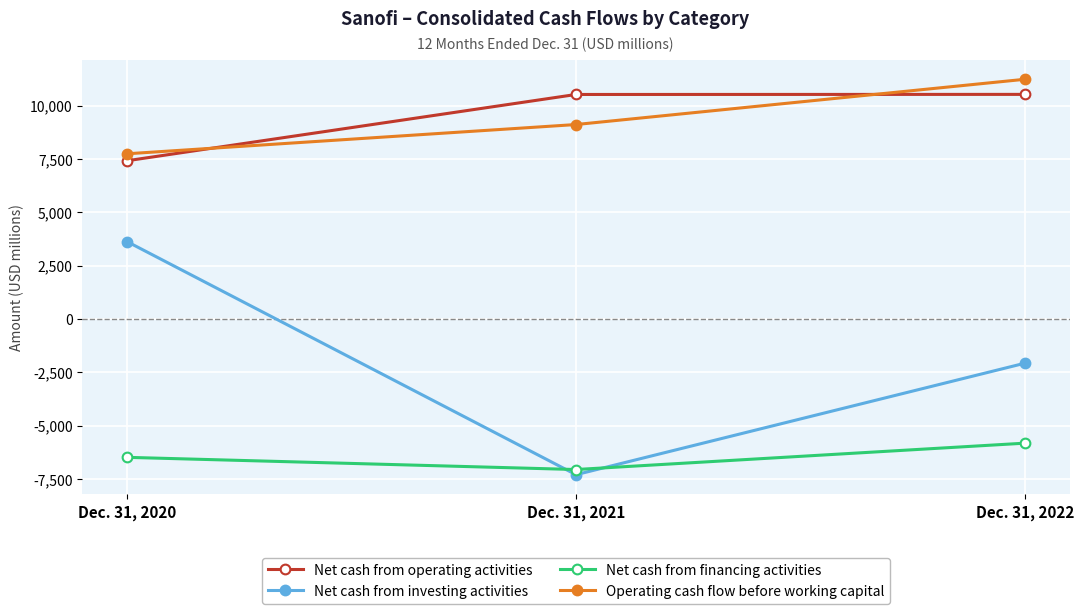

Which series has the largest range (max minus min)?

Net cash from investing activities